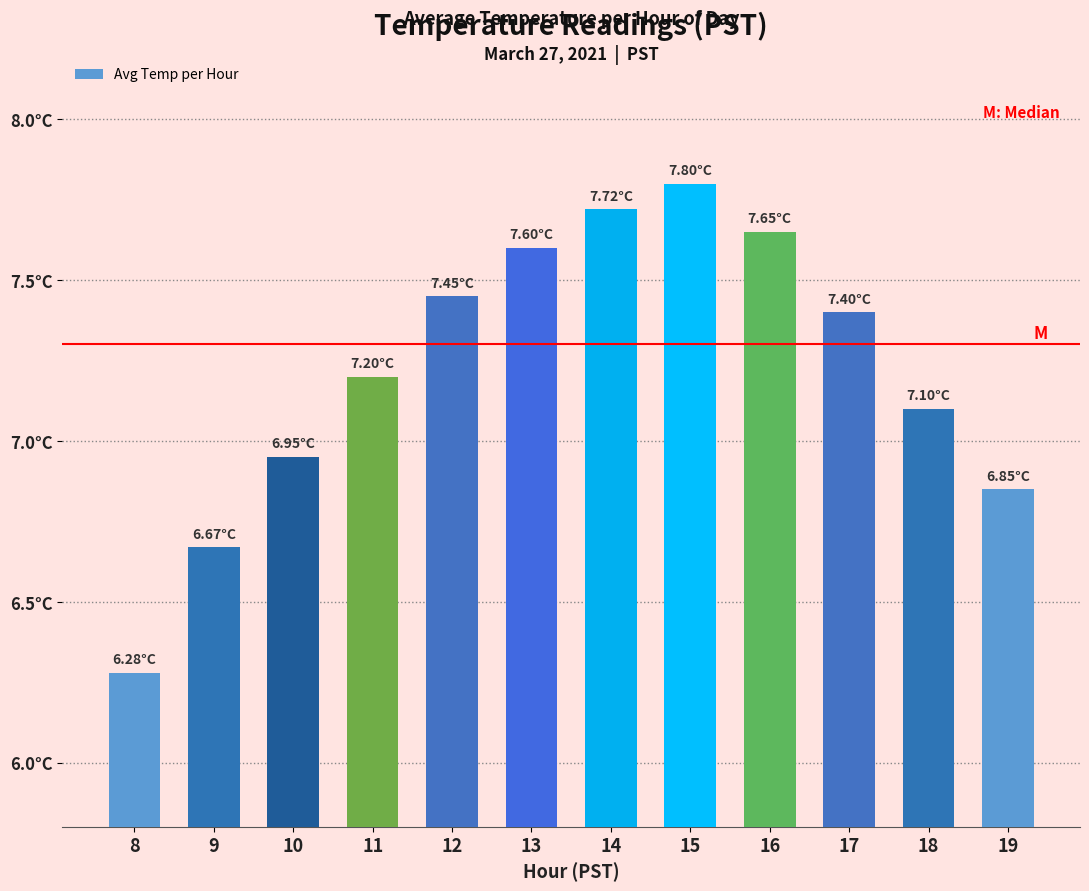

Is it true that the value at 13 is 7.6?

True